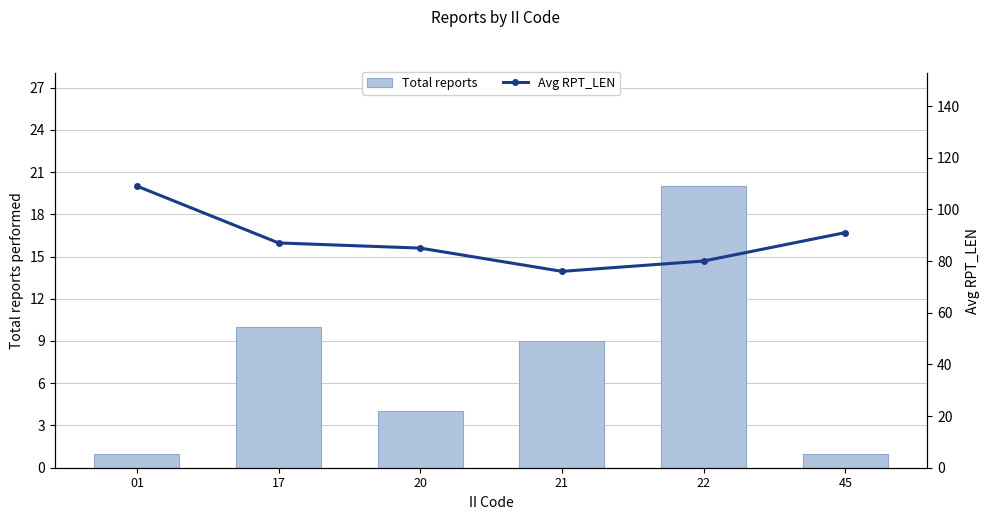

The Total reports series shows 1 at 01. True or false?

True